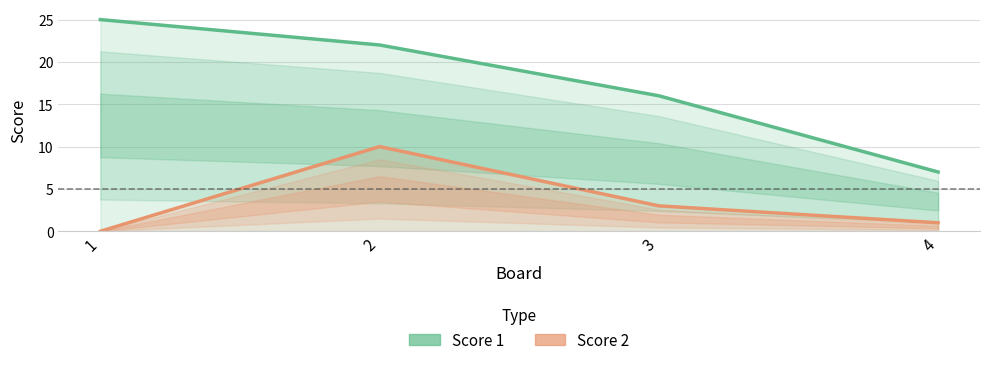

Read the Score 2 value at 2.

10